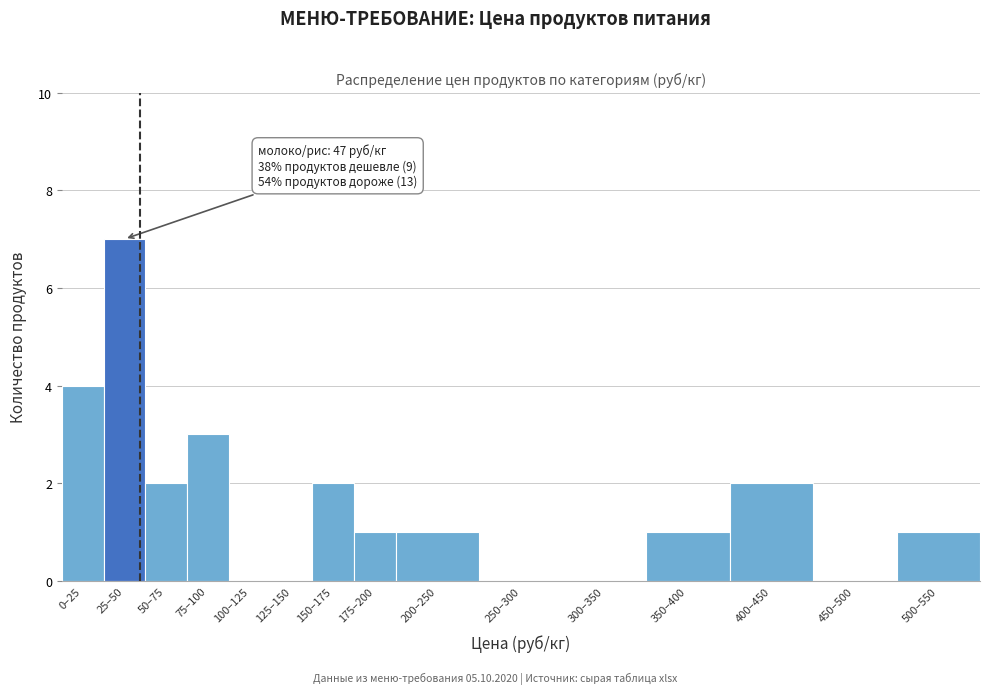

Reading left to right, what are all the values shown in this chart?

0–25=4	25–50=7	50–75=2	75–100=3	100–125=0	125–150=0	150–175=2	175–200=1	200–250=1	250–300=0	300–350=0	350–400=1	400–450=2	450–500=0	500–550=1